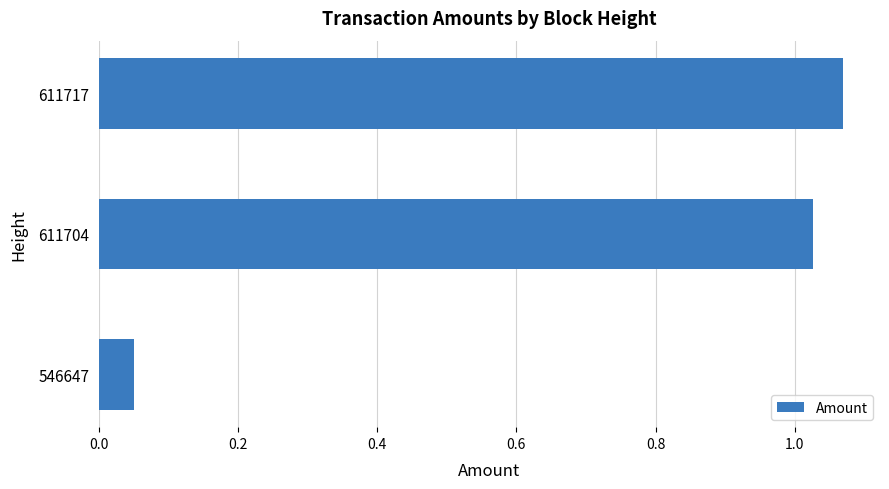

At which category does the chart reach its peak across all series?

611717